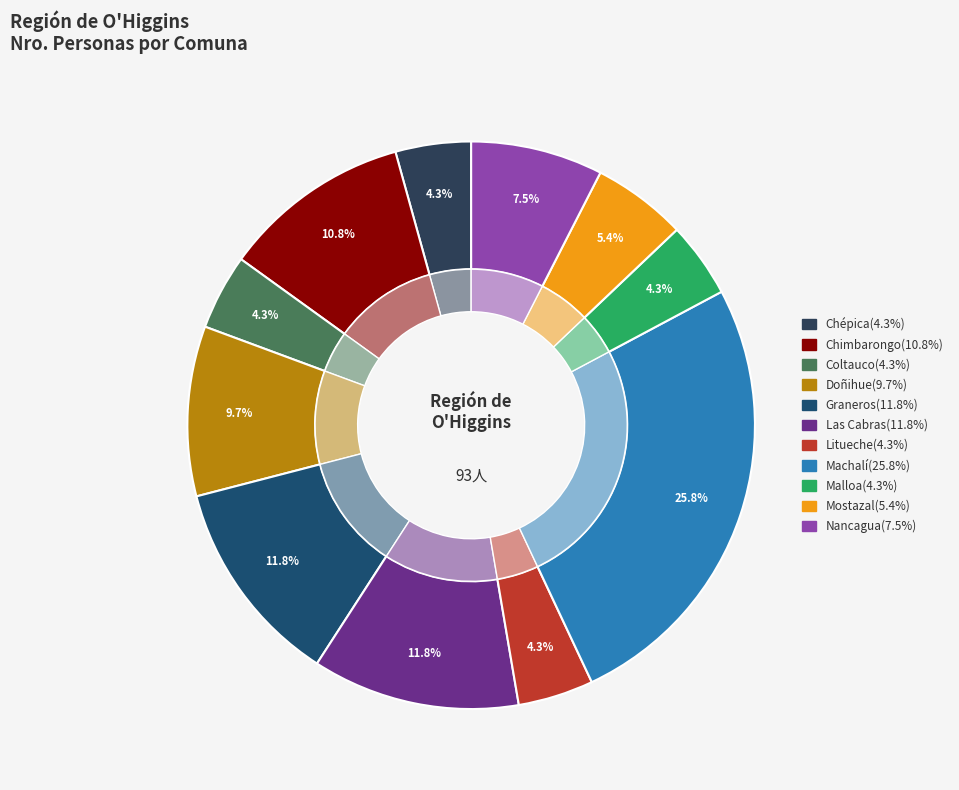

To the nearest percent, what is the difference between the largest and smallest slice percentages?

22%